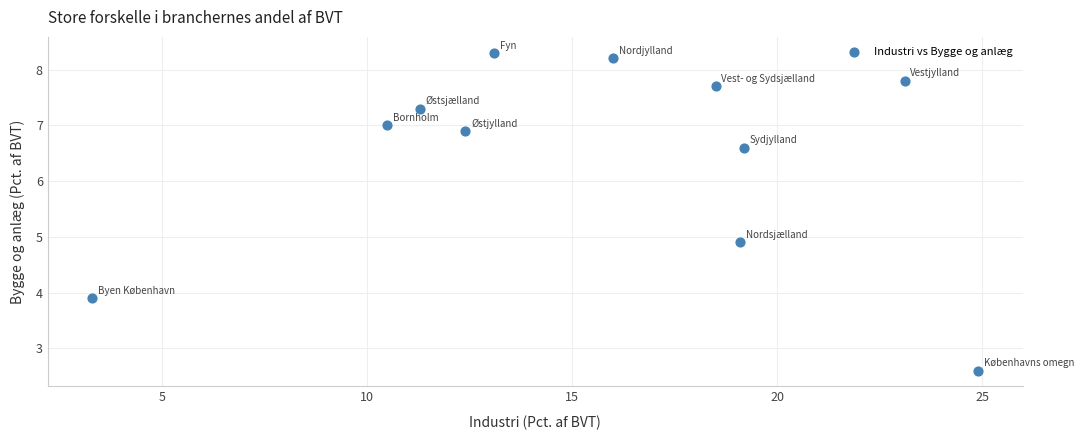

What is the range of X values (max minus min)?

21.6